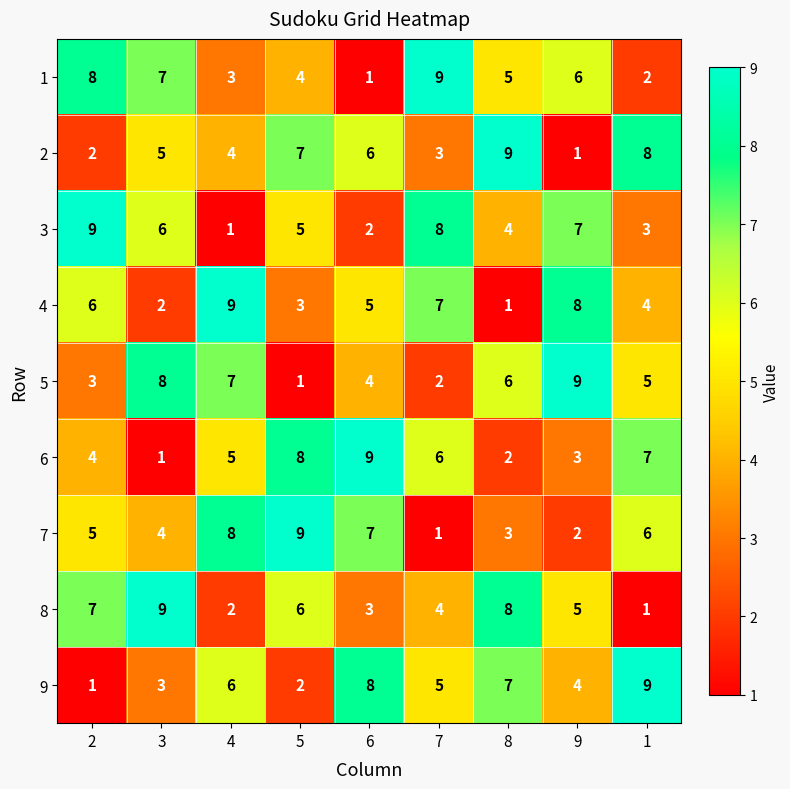

What is the sum of the 9 values at 9 and 7?

9